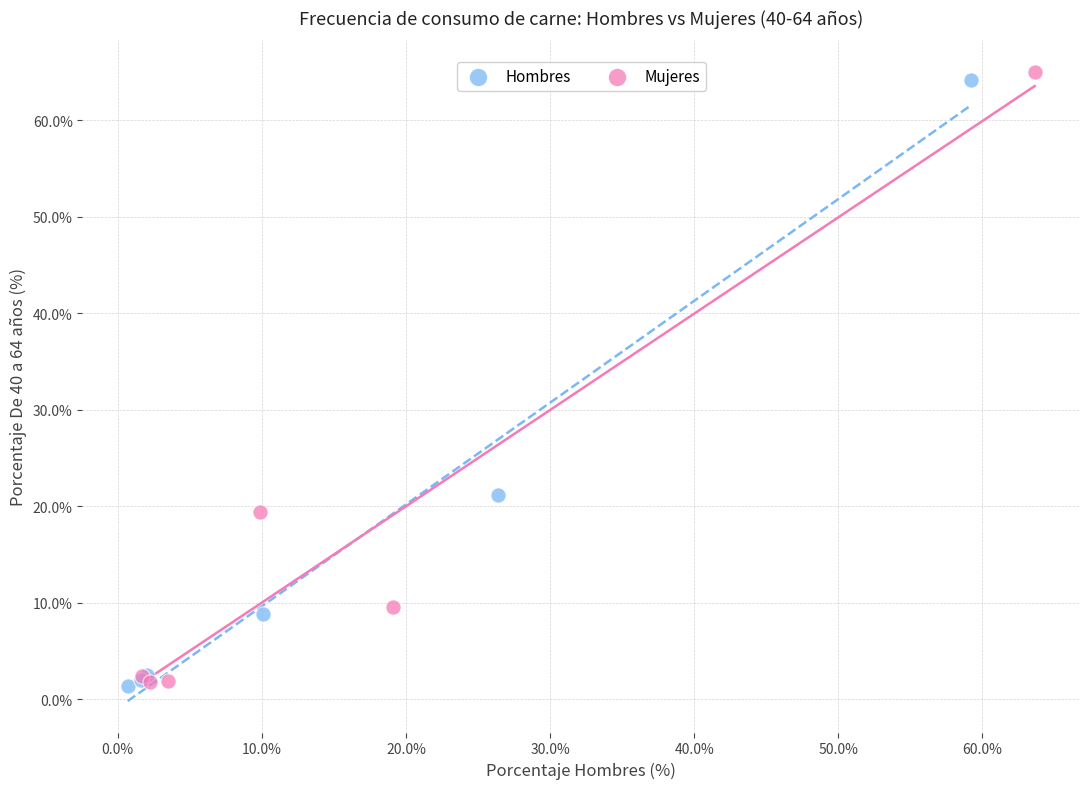

Which series has the largest Y range (max minus min)?

Mujeres